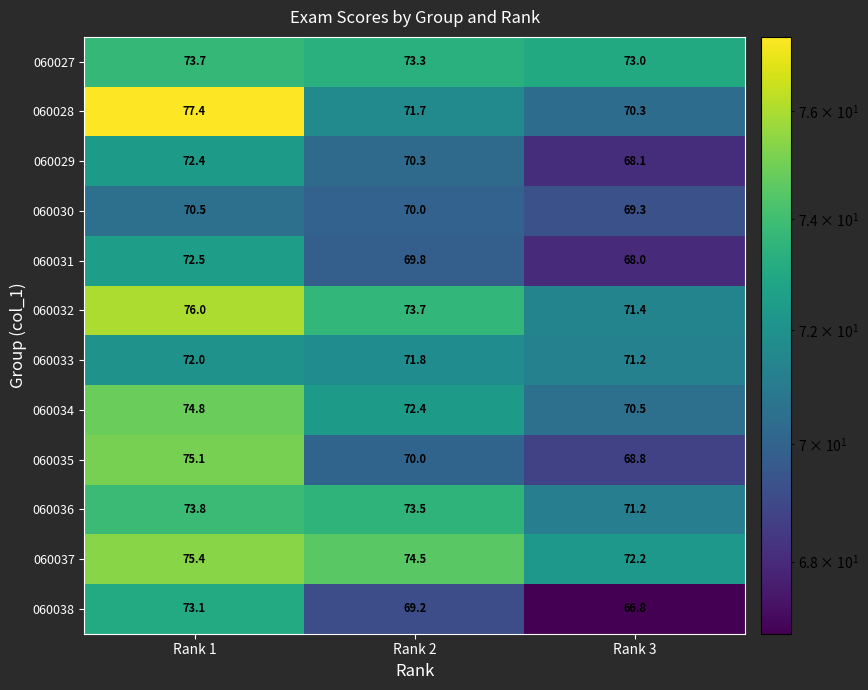

What is the sum of the 060037 values at Rank 3 and Rank 1?

147.6